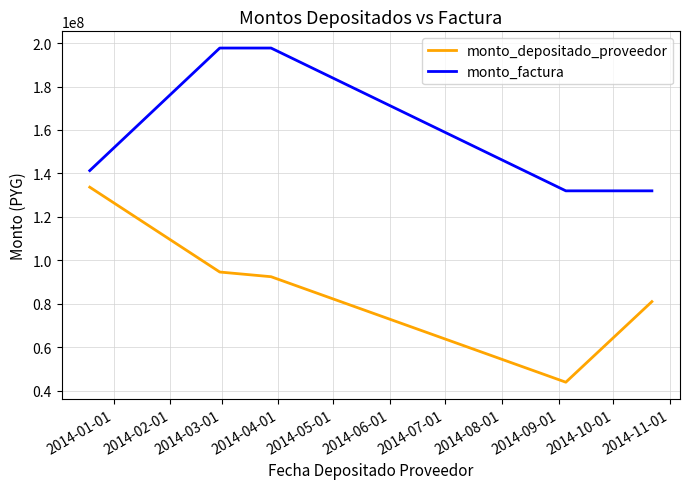

What are all the series names shown in the legend?

monto_depositado_proveedor, monto_factura